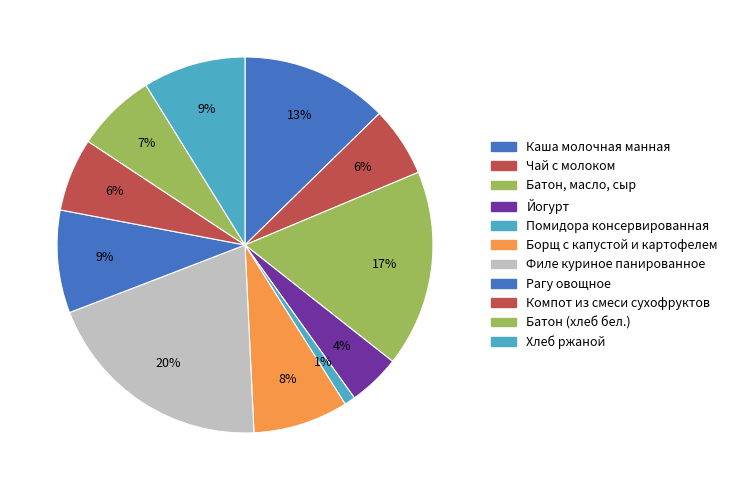

How many slices are in this pie chart?

11